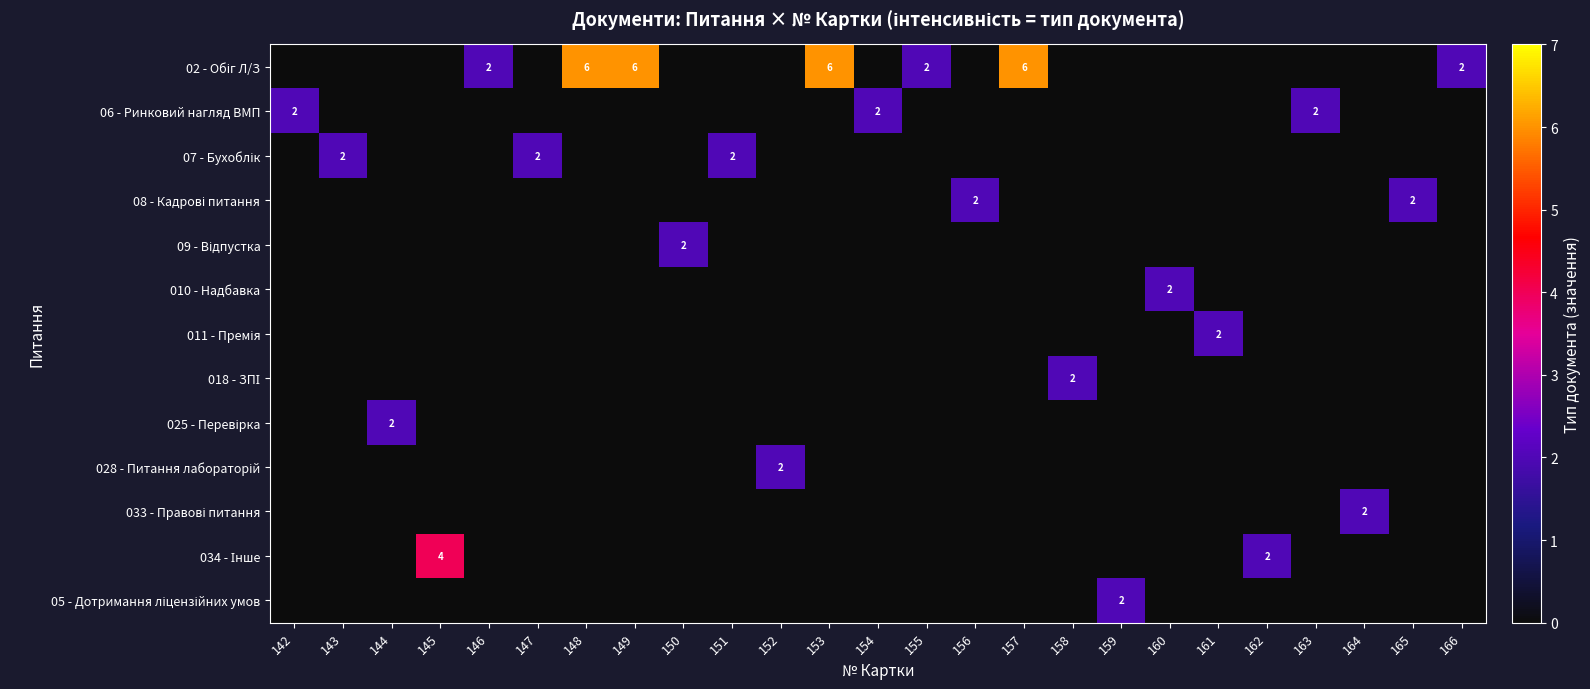

At 153, list the series in order from largest to smallest.

02 - Обіг Л/З, 06 - Ринковий нагляд ВМП, 07 - Бухоблік, 08 - Кадрові питання, 09 - Відпустка, 010 - Надбавка, 011 - Премія, 018 - ЗПІ, 025 - Перевірка, 028 - Питання лабораторій, 033 - Правові питання, 034 - Інше, 05 - Дотримання ліцензійних умов